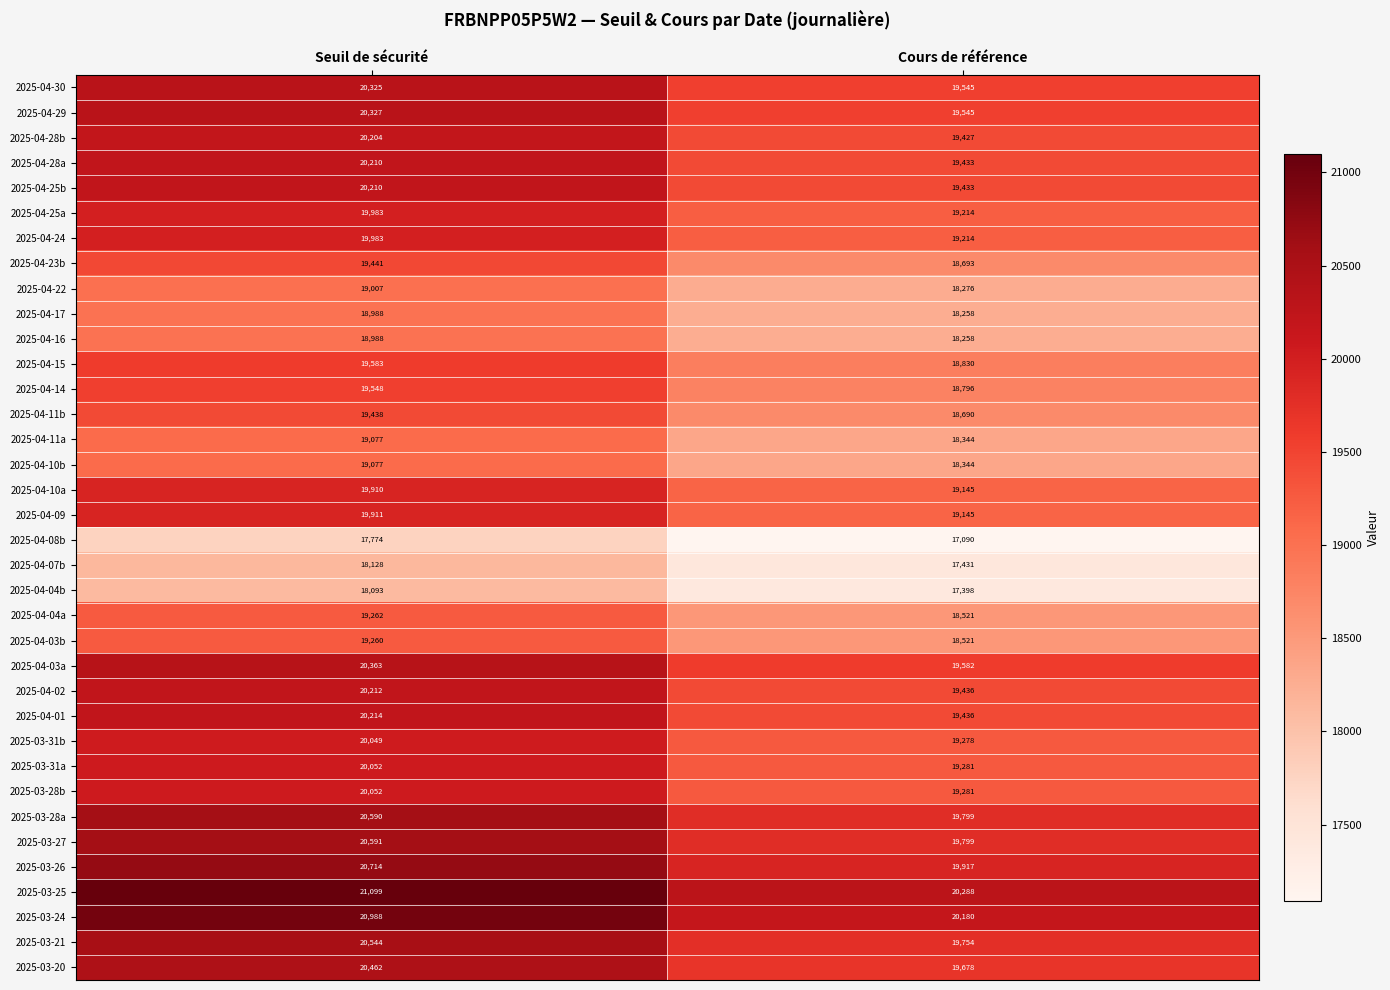

How many distinct data groups are displayed?

36